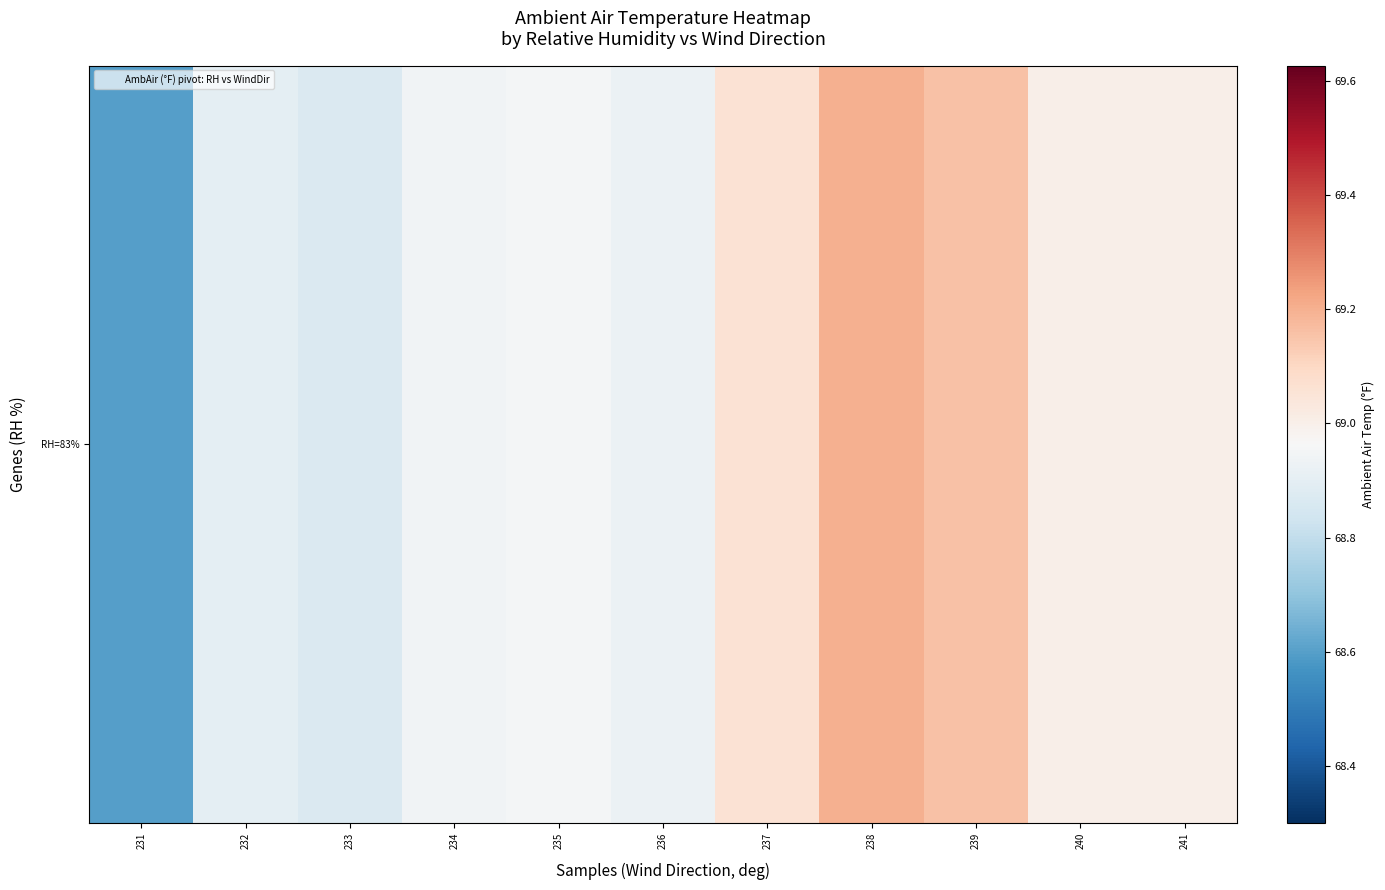

What is the average value?

69.0